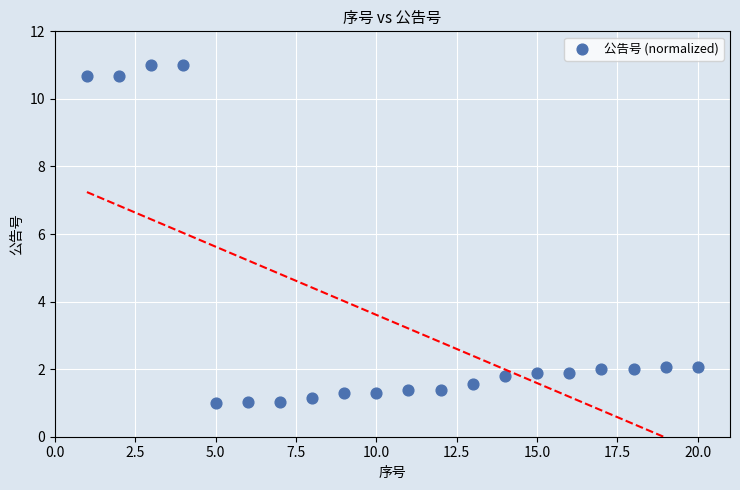

What is the range of X values (max minus min)?

19.0